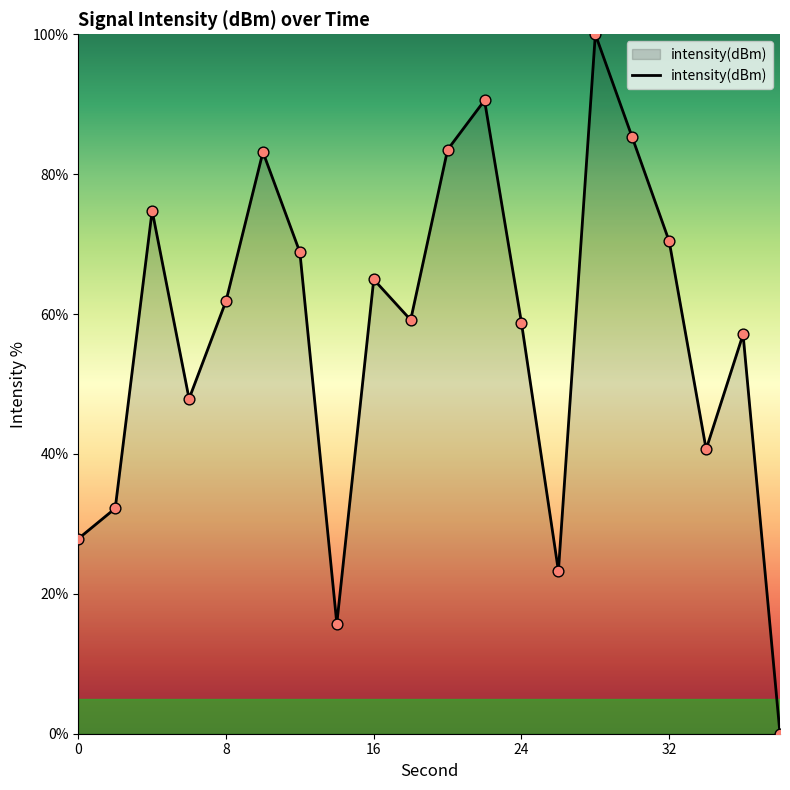

What is the difference between the maximum and minimum values?

100.0